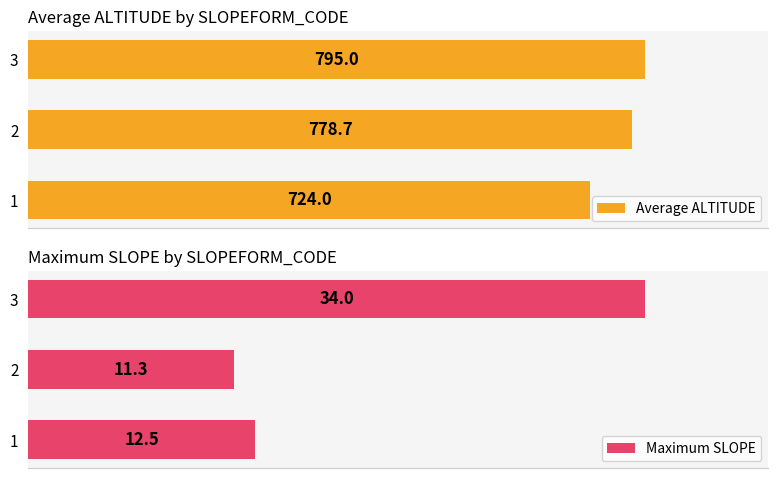

At how many categories does at least one series exceed 443?

3